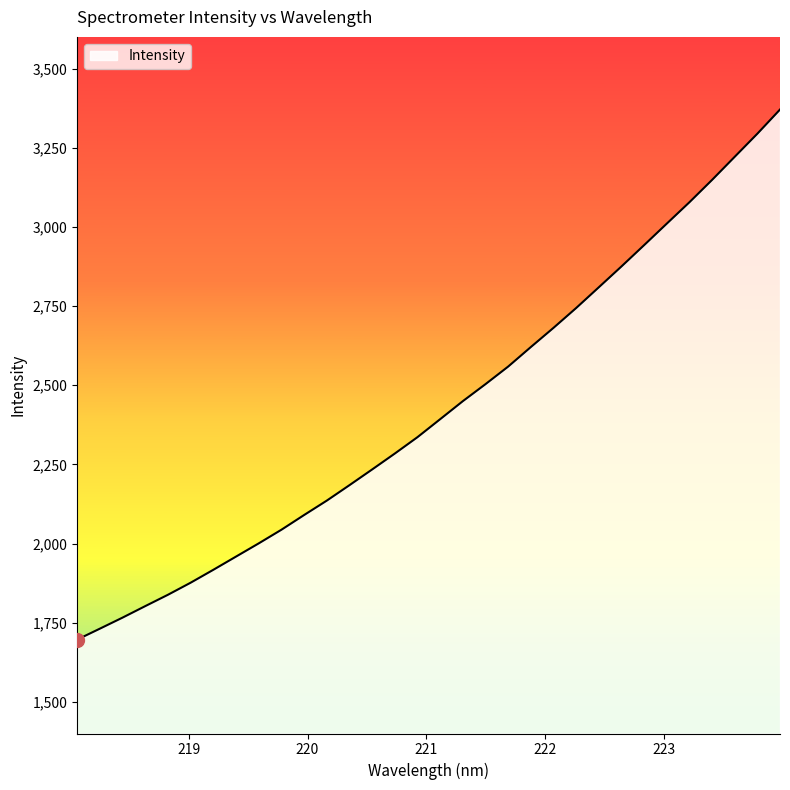

What is the maximum value shown in the chart?

3370.6